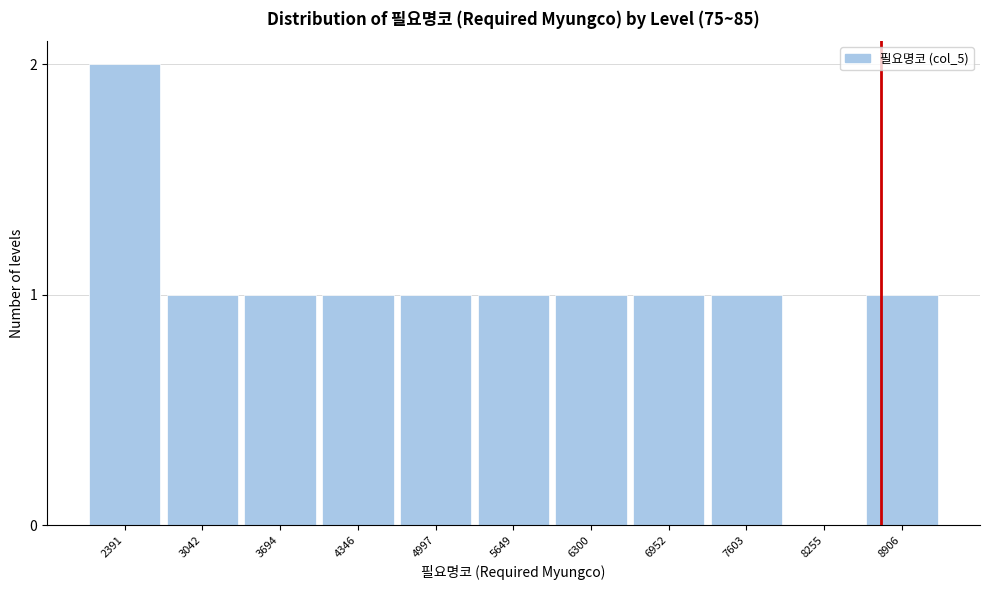

Reading left to right, extract all data points from this chart.

2391=2	3042=1	3694=1	4346=1	4997=1	5649=1	6300=1	6952=1	7603=1	8255=0	8906=1